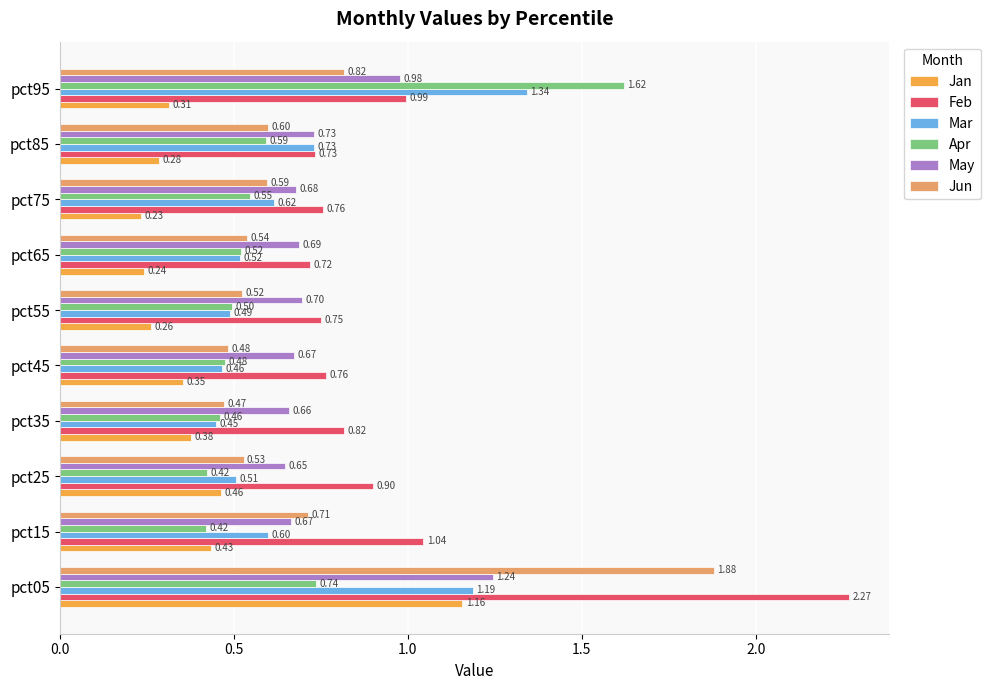

How many distinct data groups are displayed?

6